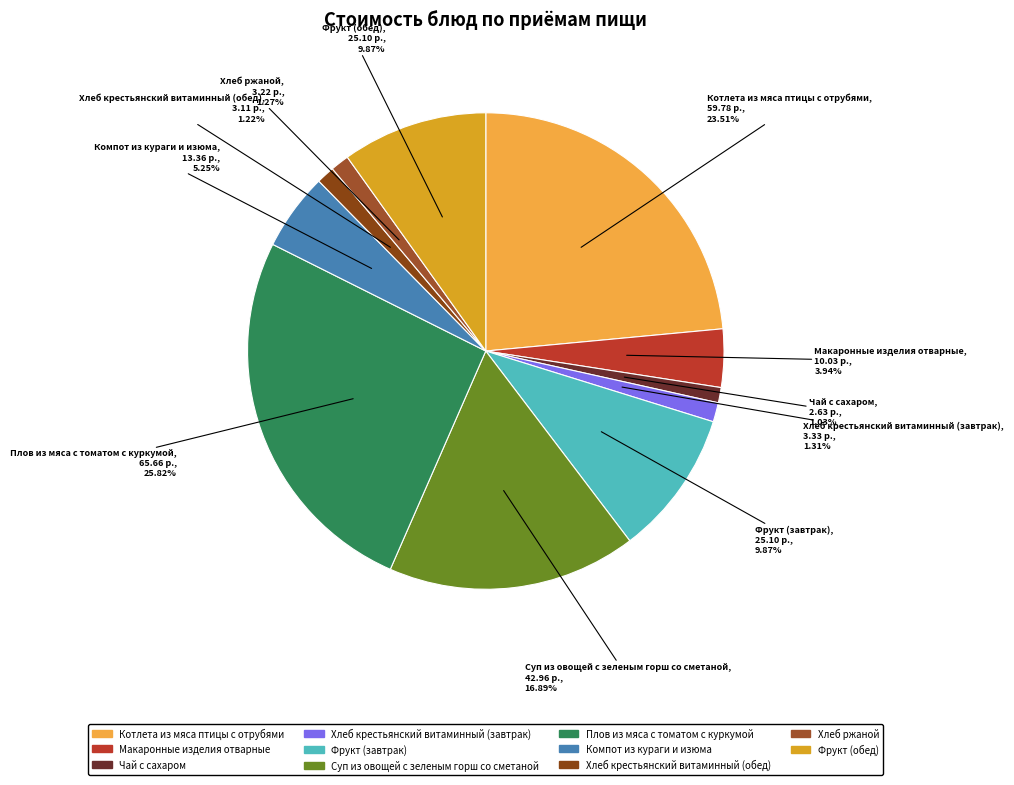

To the nearest percent, what is the combined percentage of Макаронные изделия отварные and Плов из мяса с томатом с куркумой?

30%